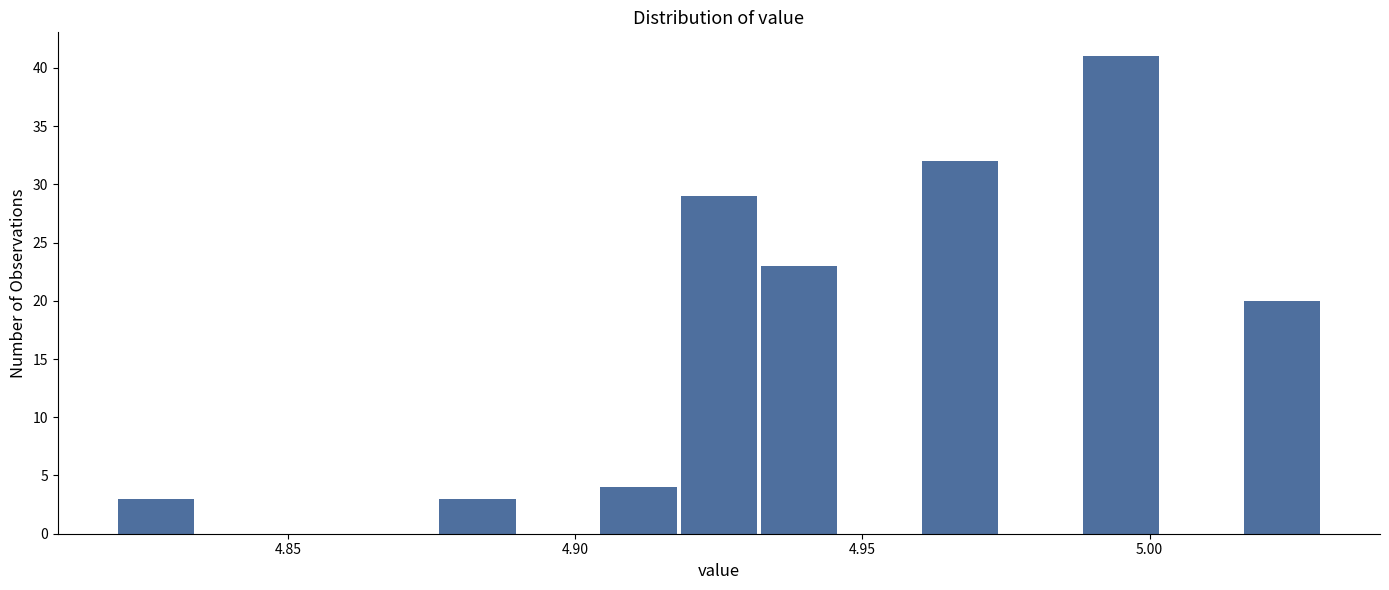

Around what value on the x-axis is the tallest bar? Give the approximate position of its centre, as read against the axis.

4.995